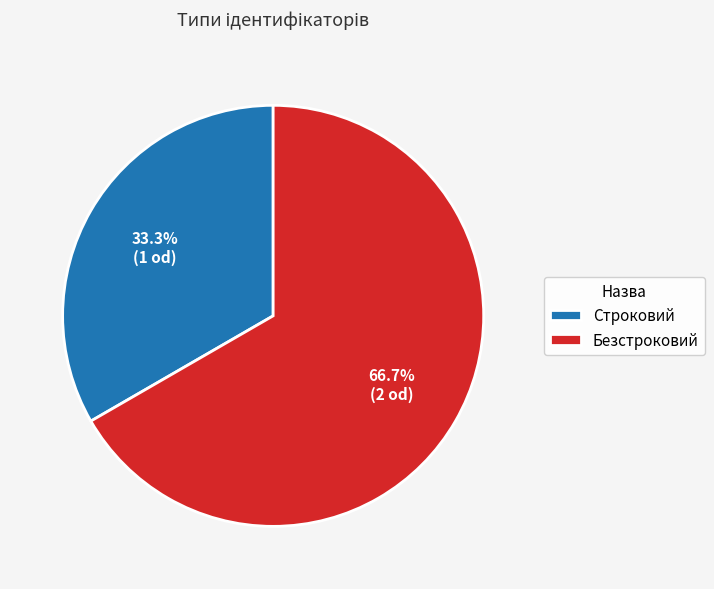

To the nearest percent, what portion does Строковий represent?

33%